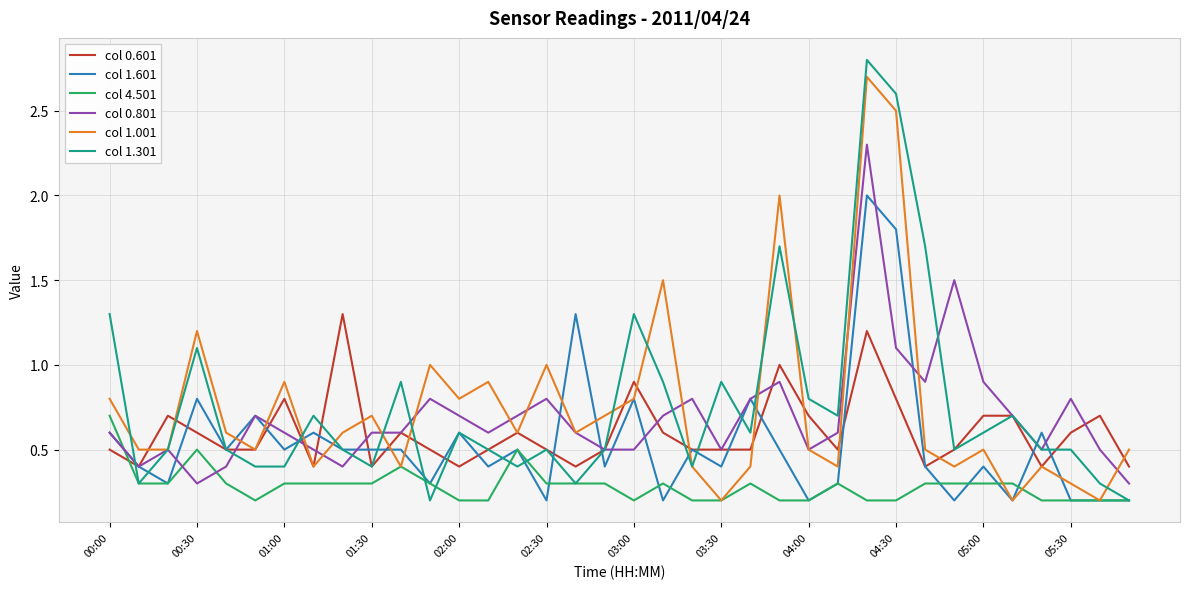

What is the greatest value displayed?

2.8